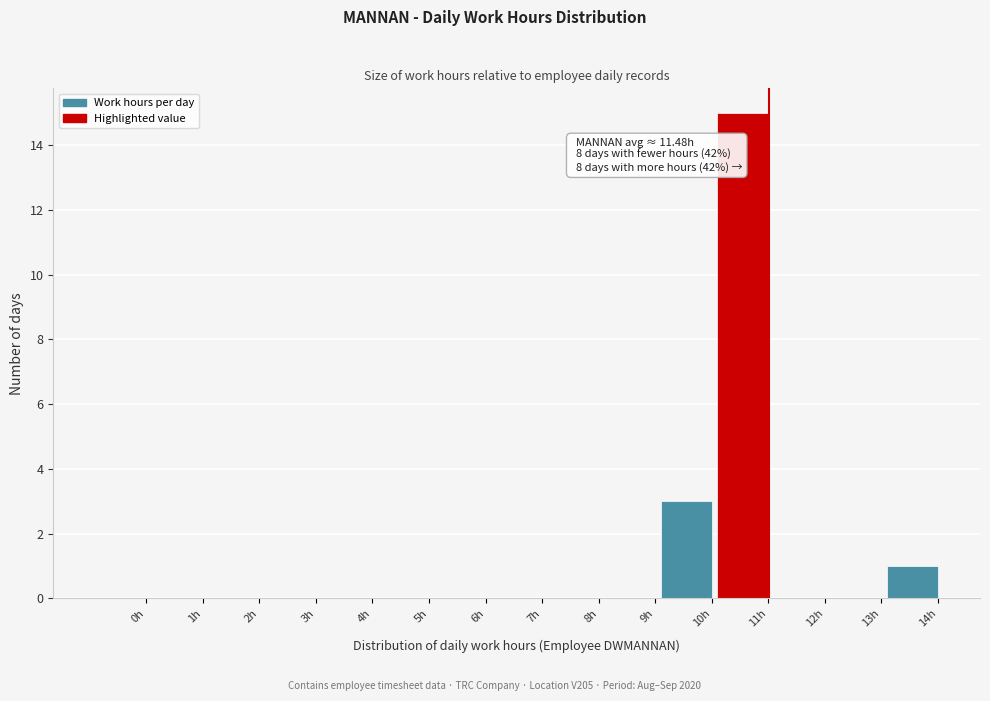

Reading left to right, transcribe all the data shown in this chart.

0h=0	1h=0	2h=0	3h=0	4h=0	5h=0	6h=0	7h=0	8h=0	9h=0	10h=3	11h=15	12h=0	13h=0	14h=1